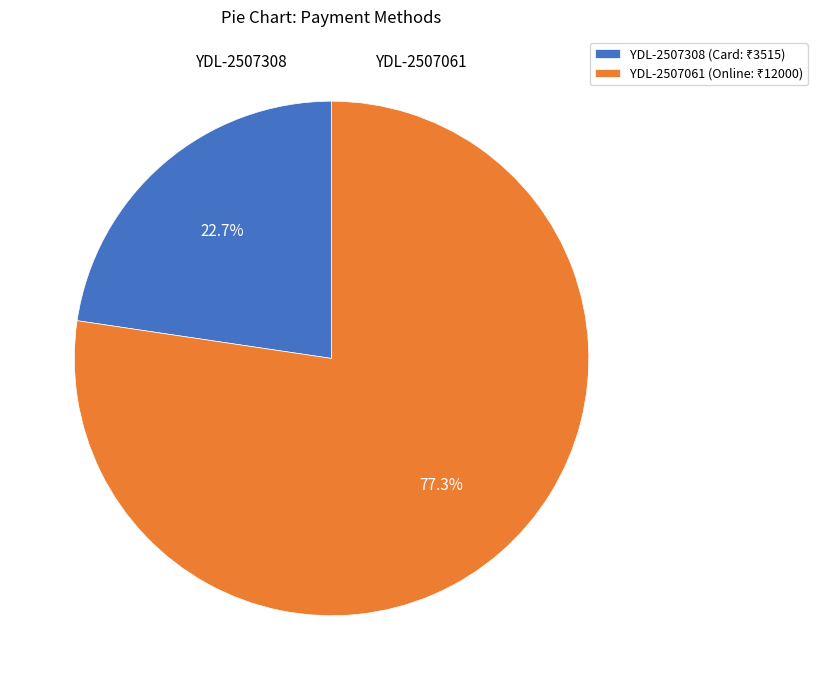

To the nearest percent, what percentage of the pie is YDL-2507308?

23%